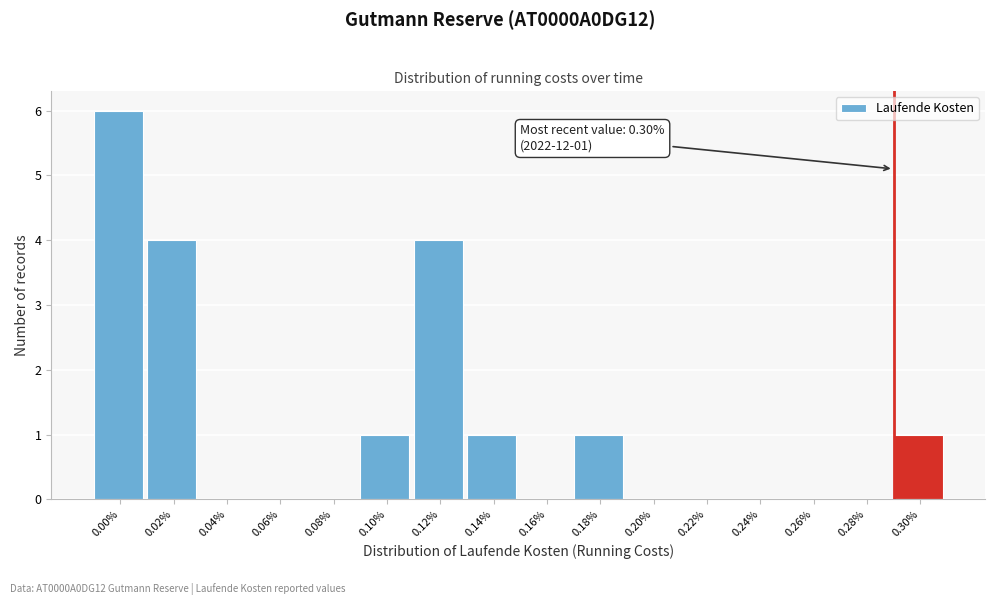

Reading left to right, extract all data points from this chart.

0.00%=6	0.02%=4	0.04%=0	0.06%=0	0.08%=0	0.10%=1	0.12%=4	0.14%=1	0.16%=0	0.18%=1	0.20%=0	0.22%=0	0.24%=0	0.26%=0	0.28%=0	0.30%=1